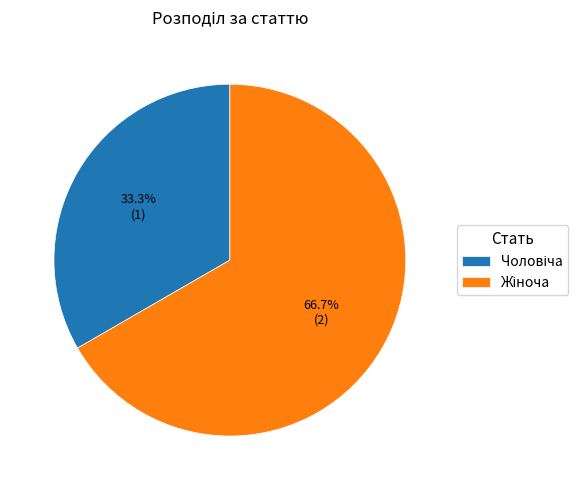

Is there any slice that represents more than half of the pie?

Yes